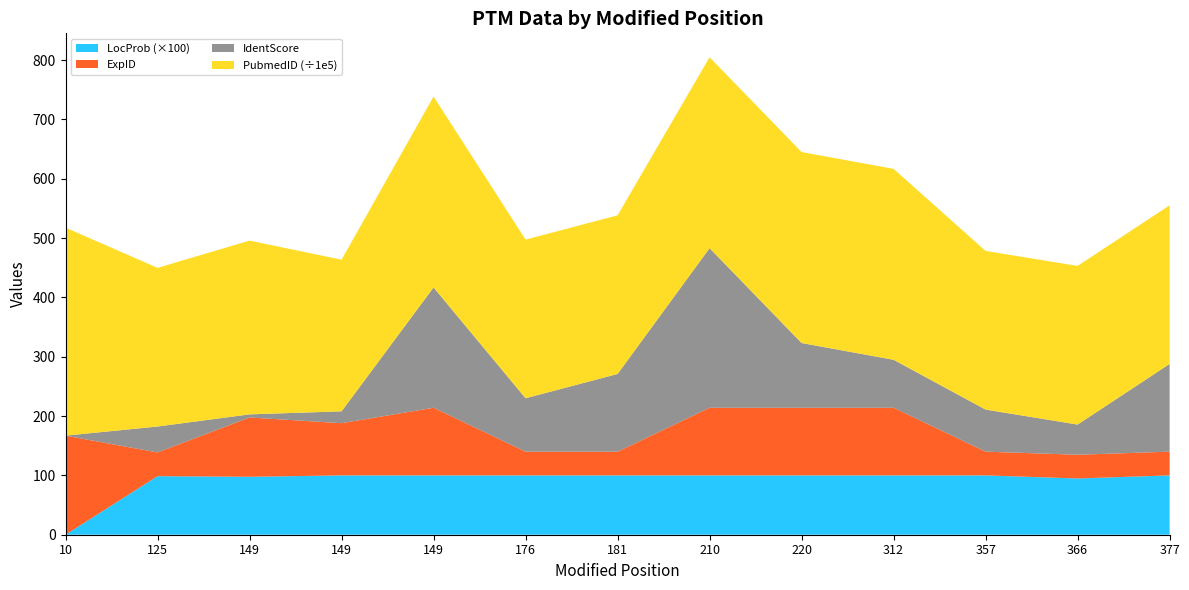

Reading left to right, list all the values displayed in this chart.

IdentScore: 0.0	43.7	5.2	20.0	202.8	90.0	131.0	269.1	109.1	80.9	70.9	50.9	147.9
LocProb: 0.0	1.0	1.0	1.0	1.0	1.0	1.0	1.0	1.0	1.0	1.0	0.9	1.0
ExpID: 167.0	40.0	100.0	88.0	114.0	40.0	40.0	114.0	114.0	114.0	40.0	40.0	40.0
PubmedID_scaled: 35069635.0	26744219.0	29290610.0	25561503.0	32188942.0	26744219.0	26744219.0	32188942.0	32188942.0	32188942.0	26744219.0	26744219.0	26744219.0